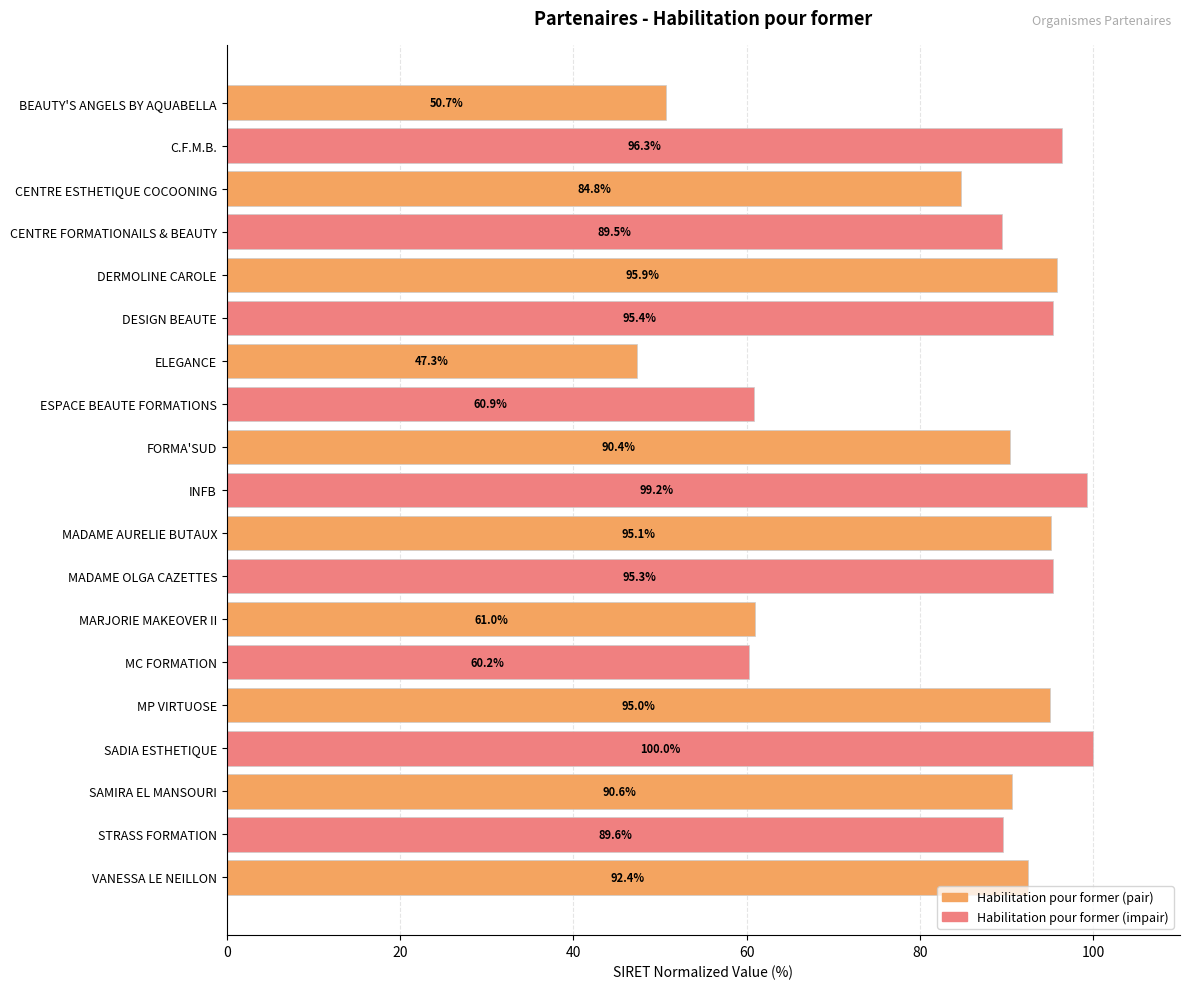

Between FORMA'SUD and ELEGANCE, which is larger?

FORMA'SUD